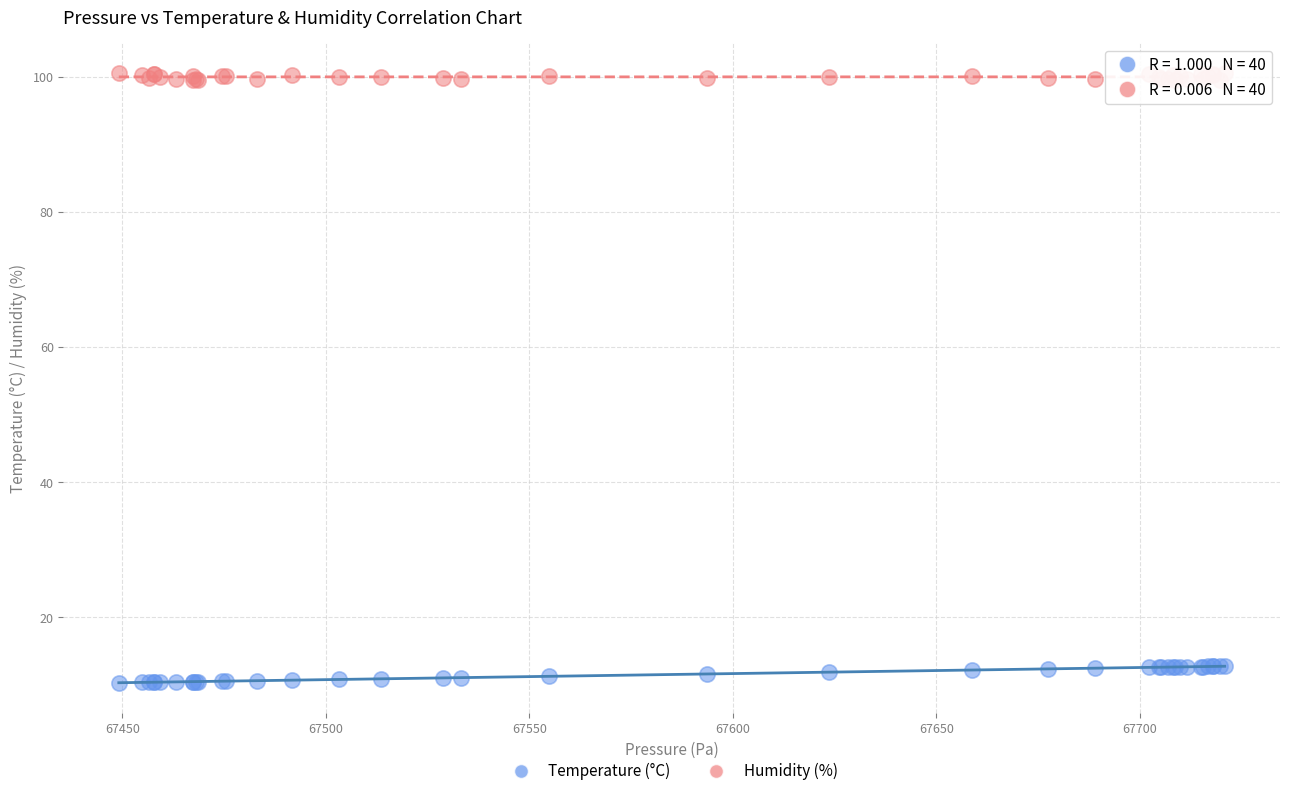

Which series contains the highest Y value?

Humidity (%)